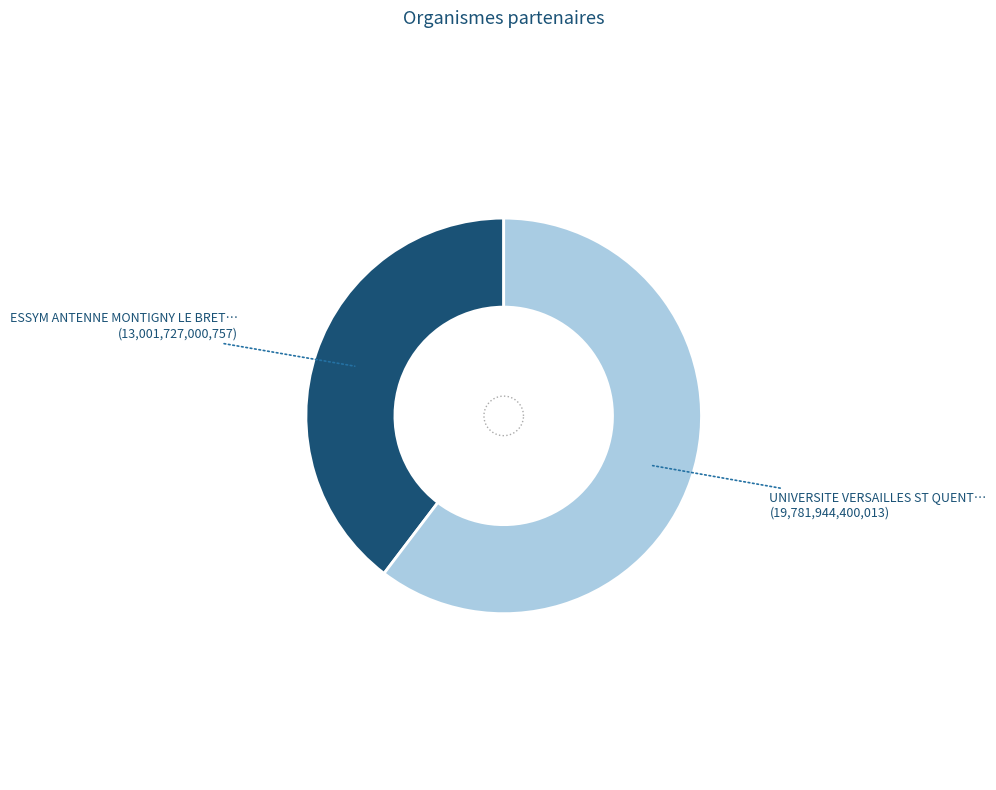

Rank the categories by value from lowest to highest.

ESSYM ANTENNE MONTIGNY LE BRETONNEUX, UNIVERSITE VERSAILLES ST QUENTIN YVELINE